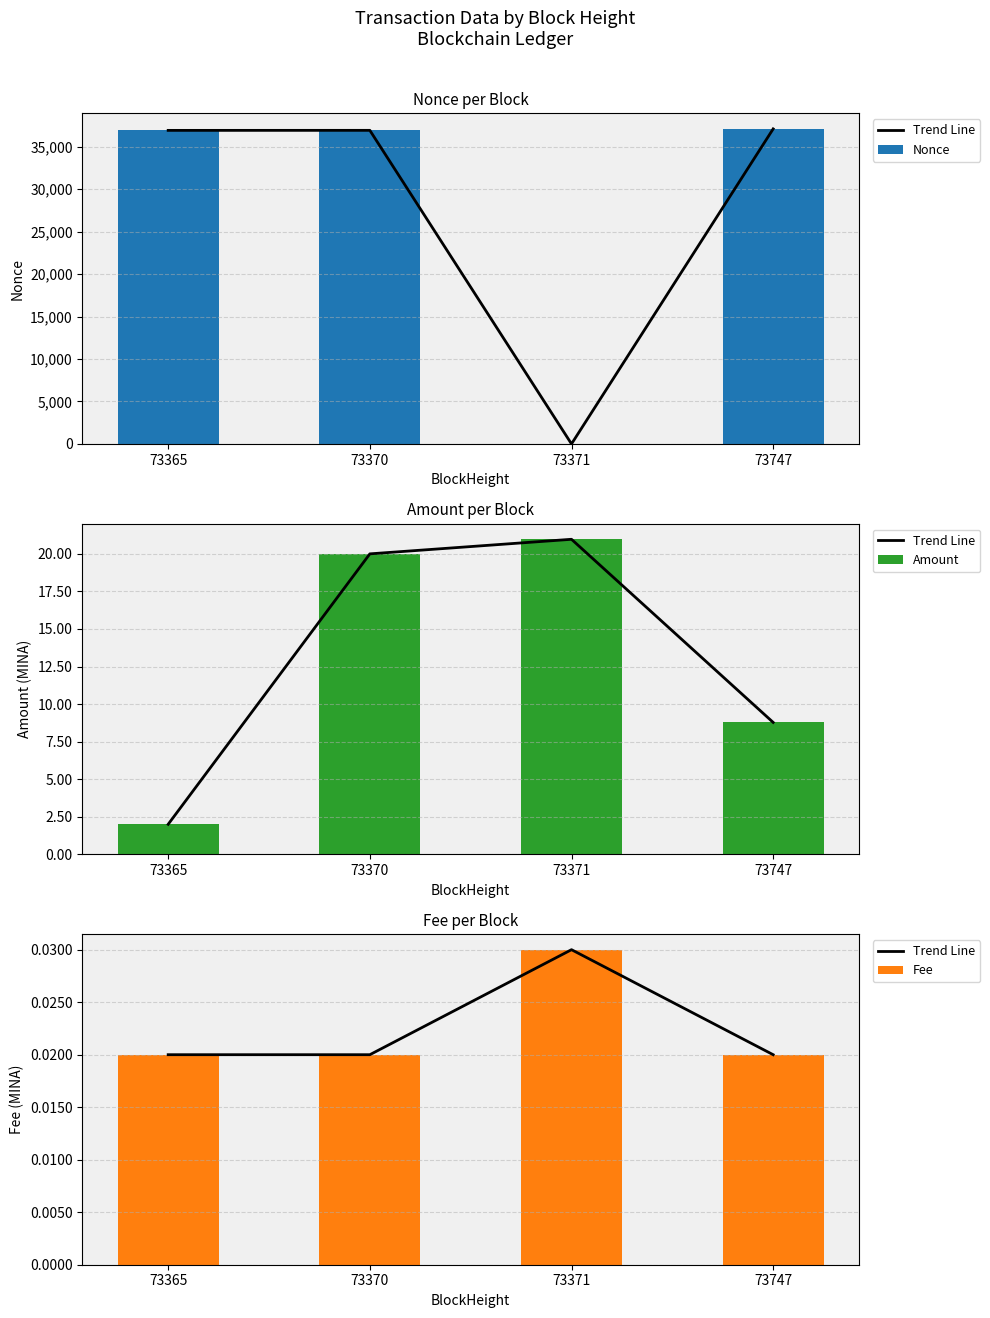

True or false: Nonce has a value of 36932 at 73365.

True